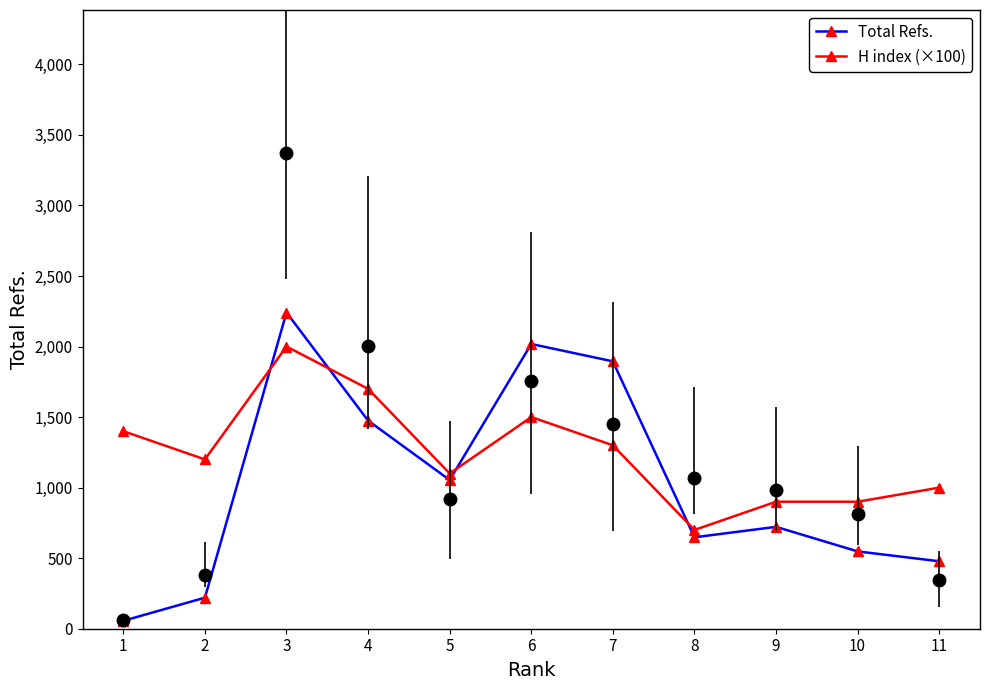

Reading right to left, transcribe all the data shown in this chart.

Total Refs.: 11=478	10=548	9=722	8=648	7=1895	6=2018	5=1054	4=1475	3=2241	2=220	1=56
H index (×100): 11=1000	10=900	9=900	8=700	7=1300	6=1500	5=1100	4=1700	3=2000	2=1200	1=1400